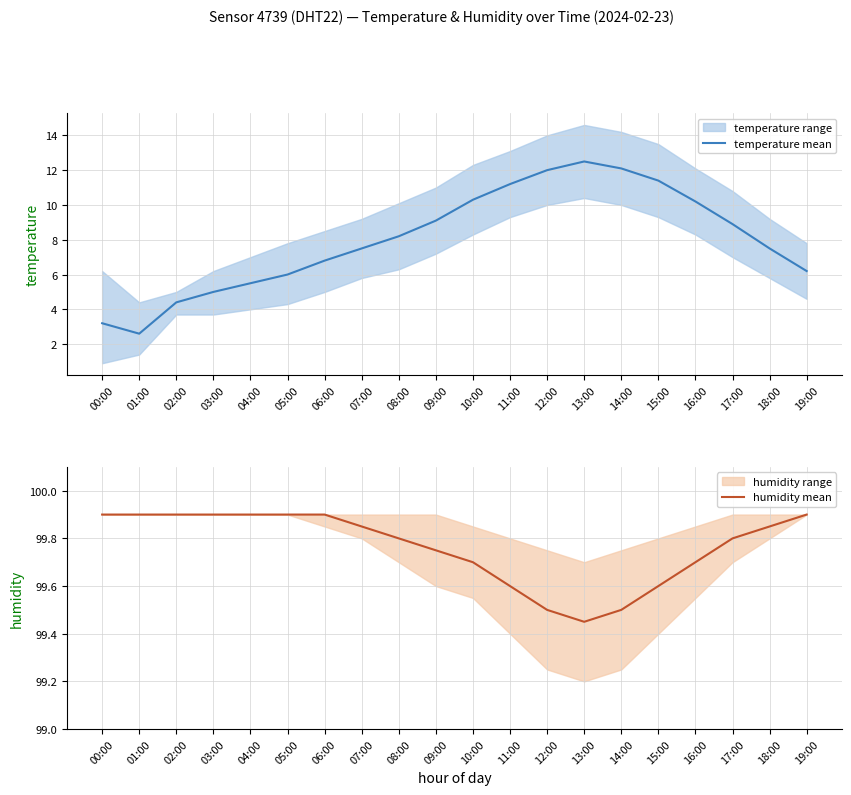

True or false: temperature mean and humidity mean cross at least once.

False